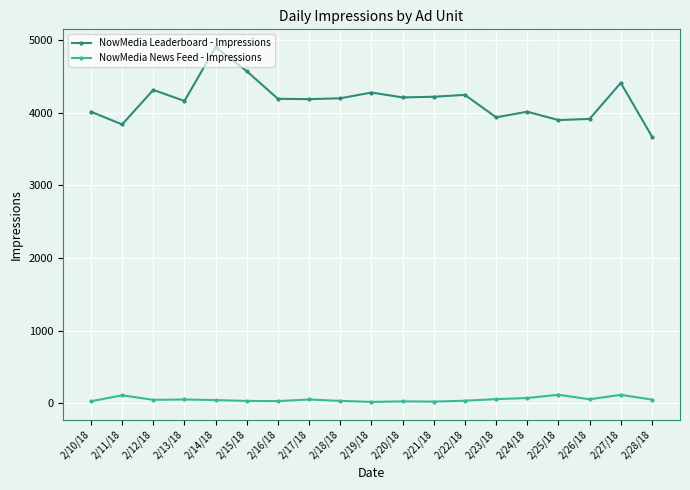

How many values in the NowMedia News Feed - Impressions series are below 47?

9